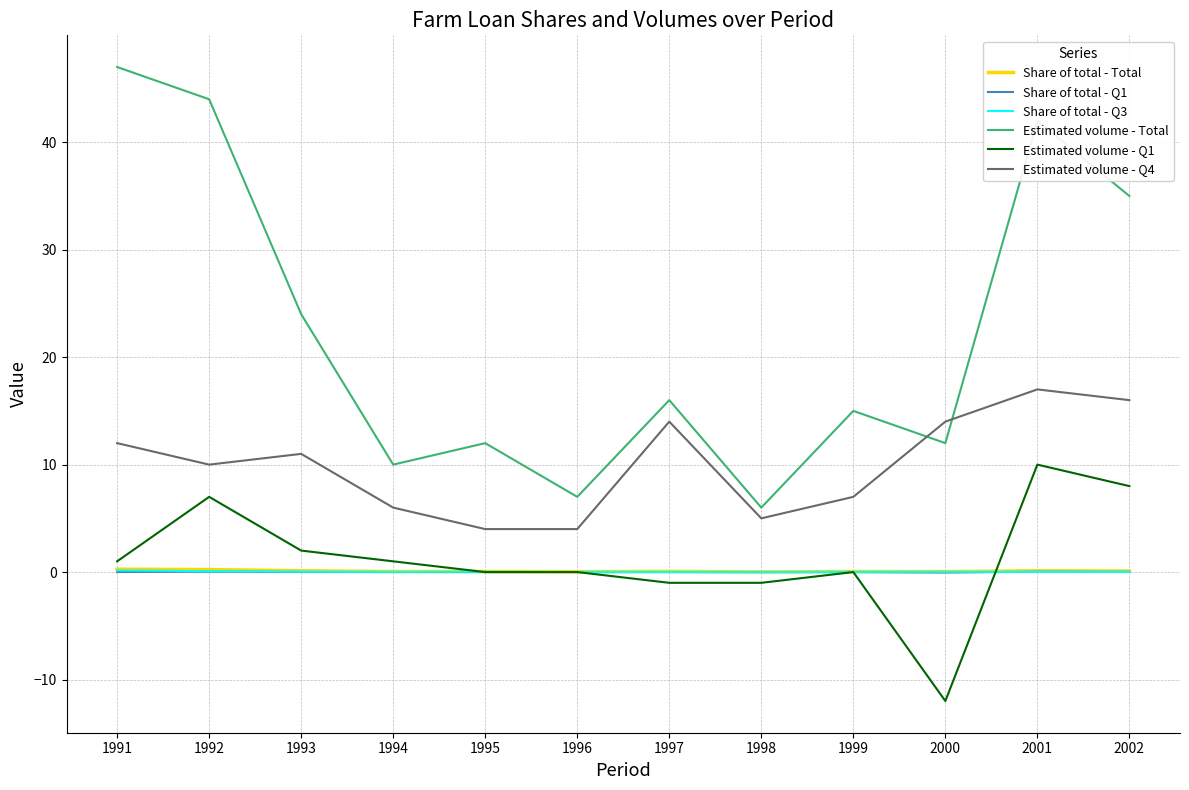

At which category is the sum across all series the highest?

2001